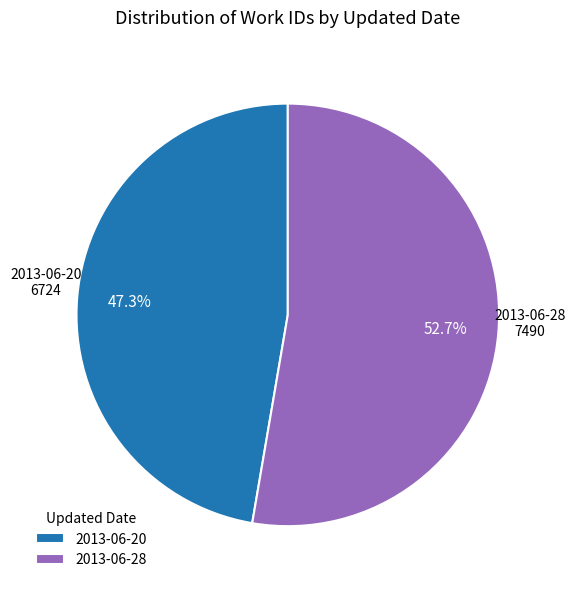

What percentage is the 2013-06-28 slice, to the nearest percent?

53%